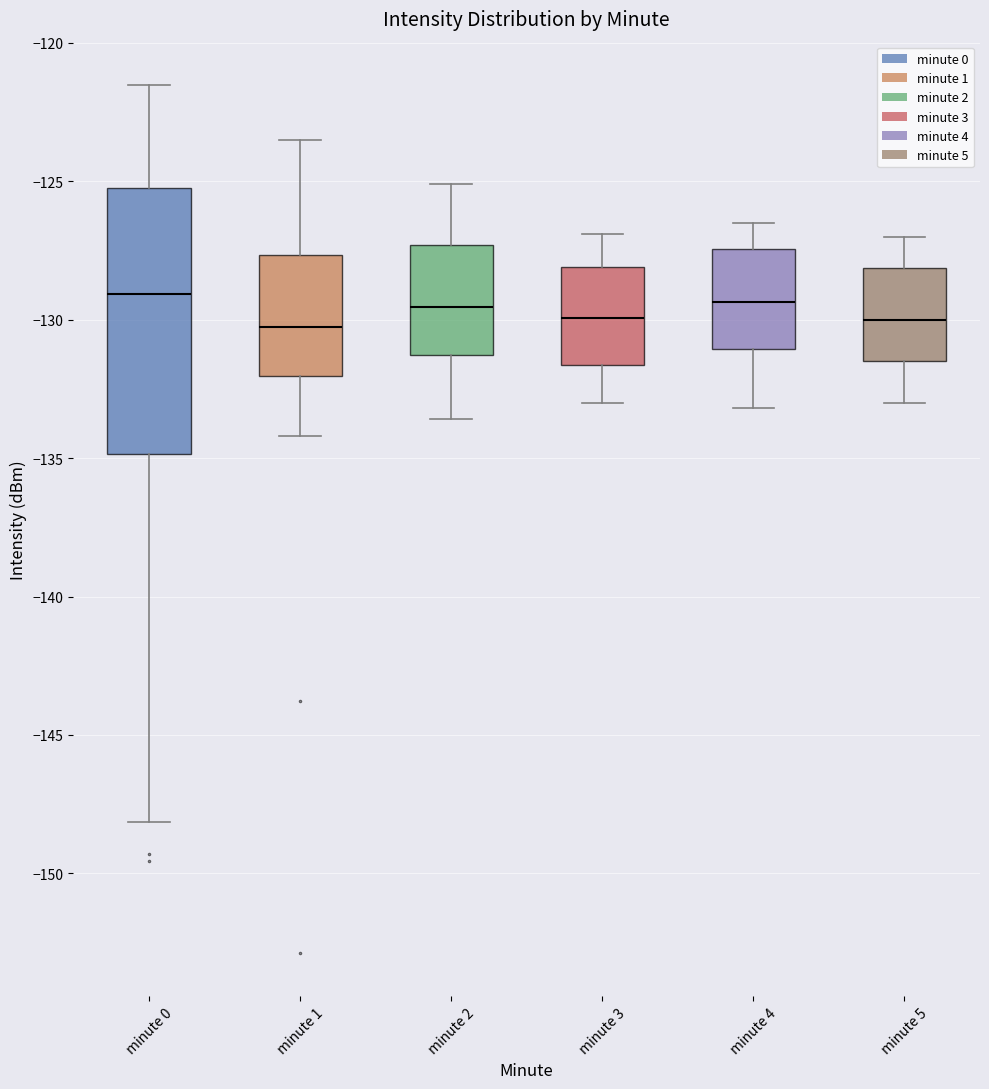

Reading left to right, read every box against the y-axis: the position of its median line, the range the box covers, and the ends of its whiskers. The values are not printed on the chart, so give them approximately, as read against the axis.

minute 0: median -129.0, box -135.0 to -125.5, whiskers -148.0 to -121.5
minute 1: median -130.5, box -132.0 to -127.5, whiskers -134.0 to -123.5
minute 2: median -129.5, box -131.5 to -127.5, whiskers -133.5 to -125.0
minute 3: median -130.0, box -131.5 to -128.0, whiskers -133.0 to -127.0
minute 4: median -129.5, box -131.0 to -127.5, whiskers -133.0 to -126.5
minute 5: median -130.0, box -131.5 to -128.0, whiskers -133.0 to -127.0